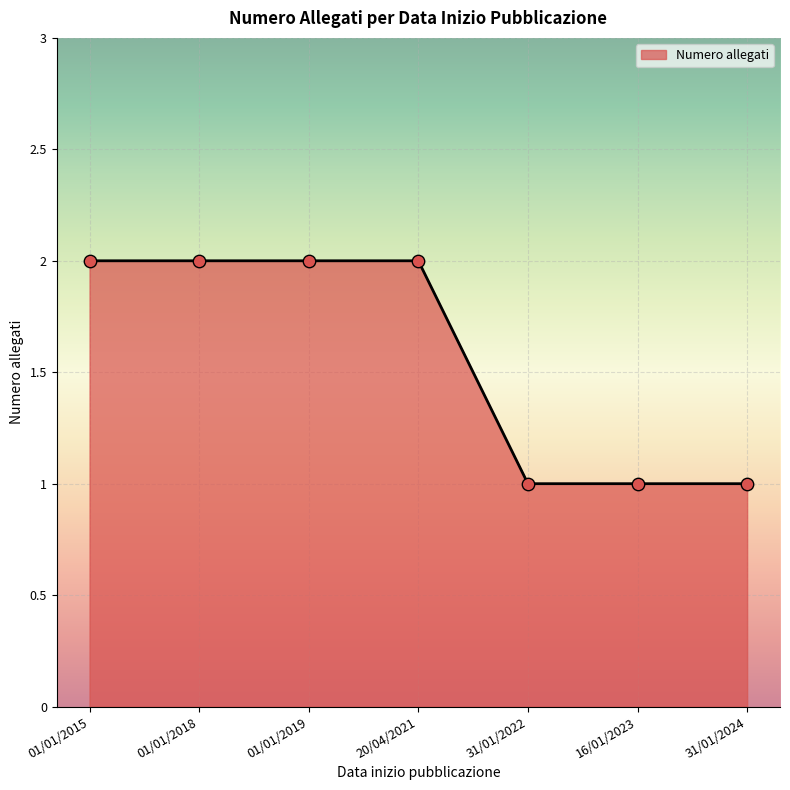

Approximately how many times larger is the value at 31/01/2024 compared to 16/01/2023?

1.0